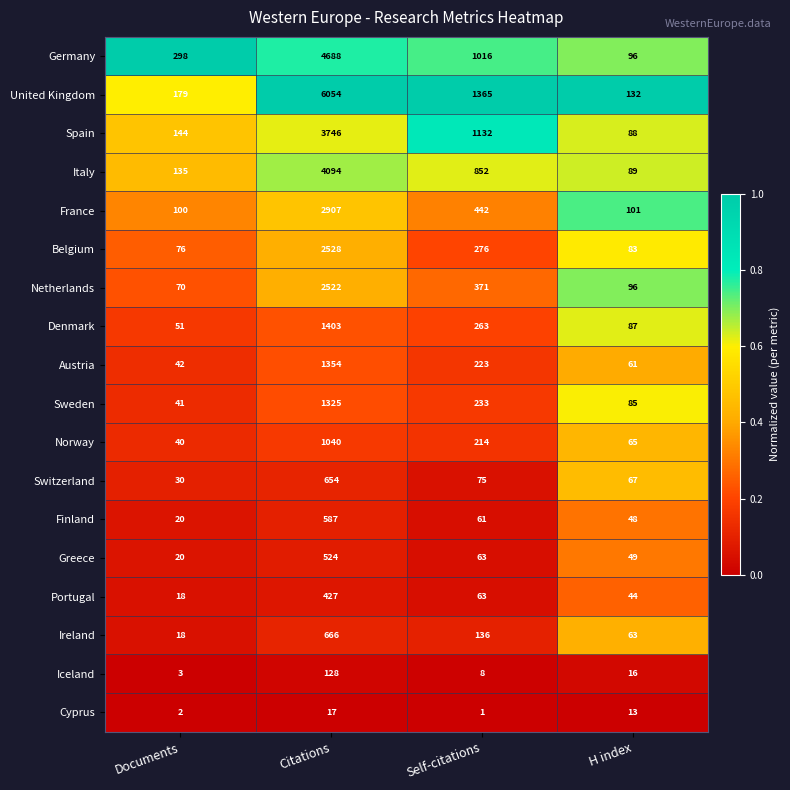

Which series has the widest spread of values?

United Kingdom